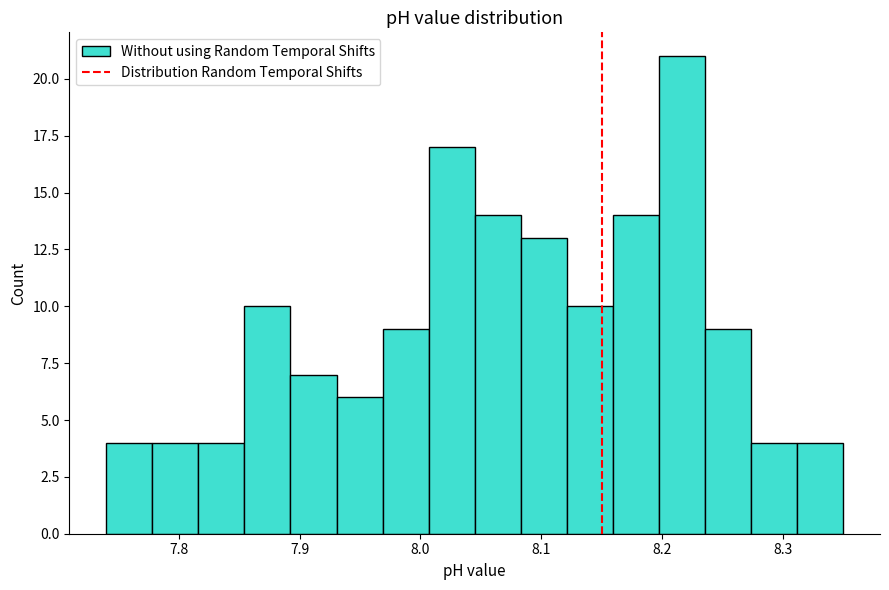

Around what value on the x-axis is the tallest bar? Give the approximate position of its centre, as read against the axis.

8.22